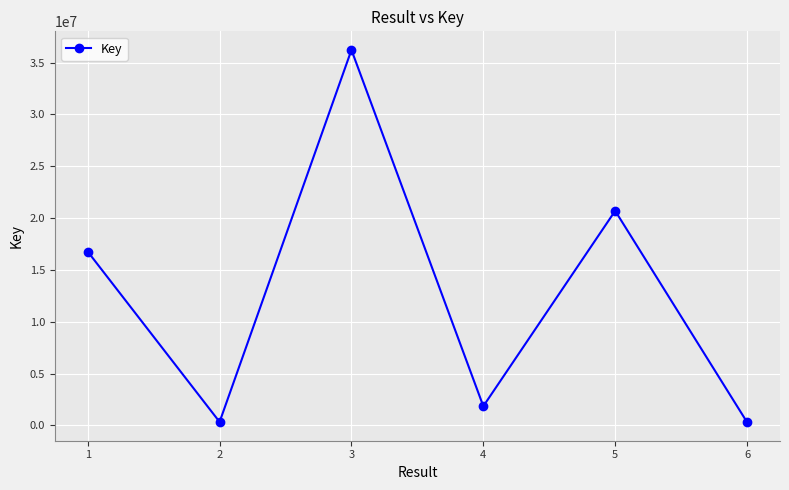

What is the sum of the values at 2 and 4?

2178425